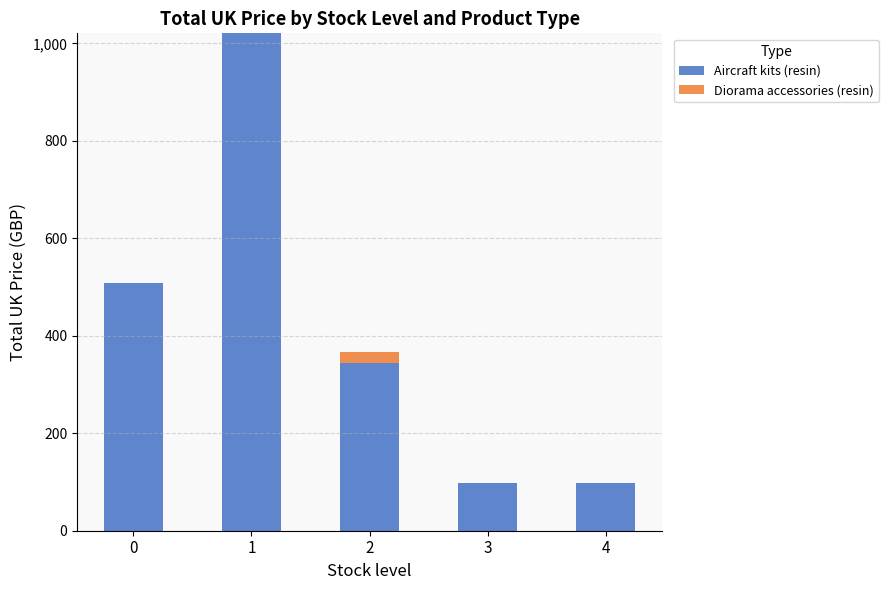

What is the sum of the Aircraft kits (resin) values at 2 and 3?

443.1